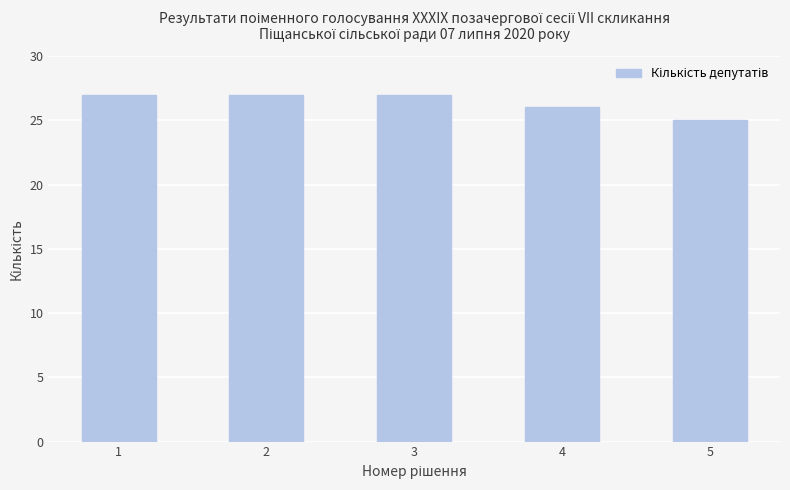

Which label corresponds to the smallest value in the chart?

5